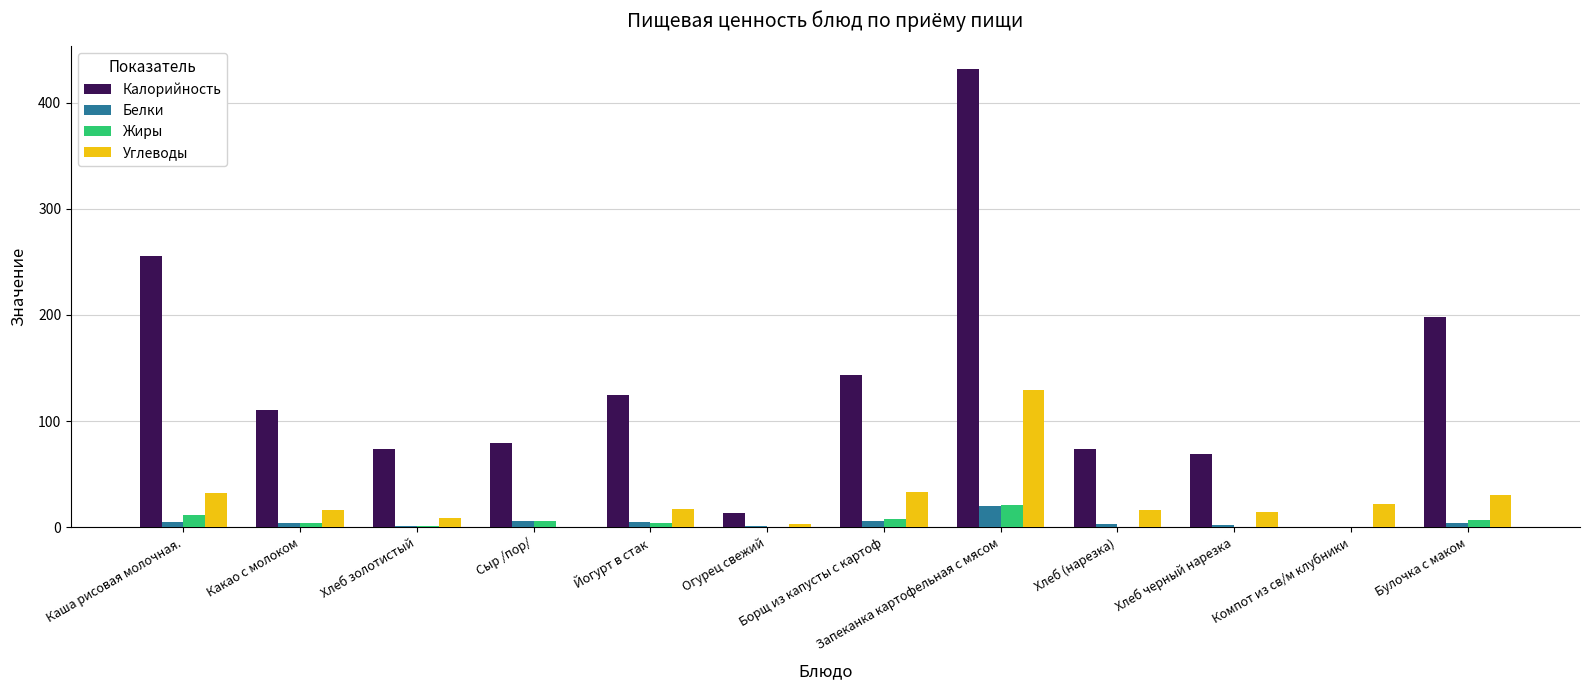

Between Сыр /пор/ and Борщ из капусты с картоф, which series saw the biggest shift?

Калорийность